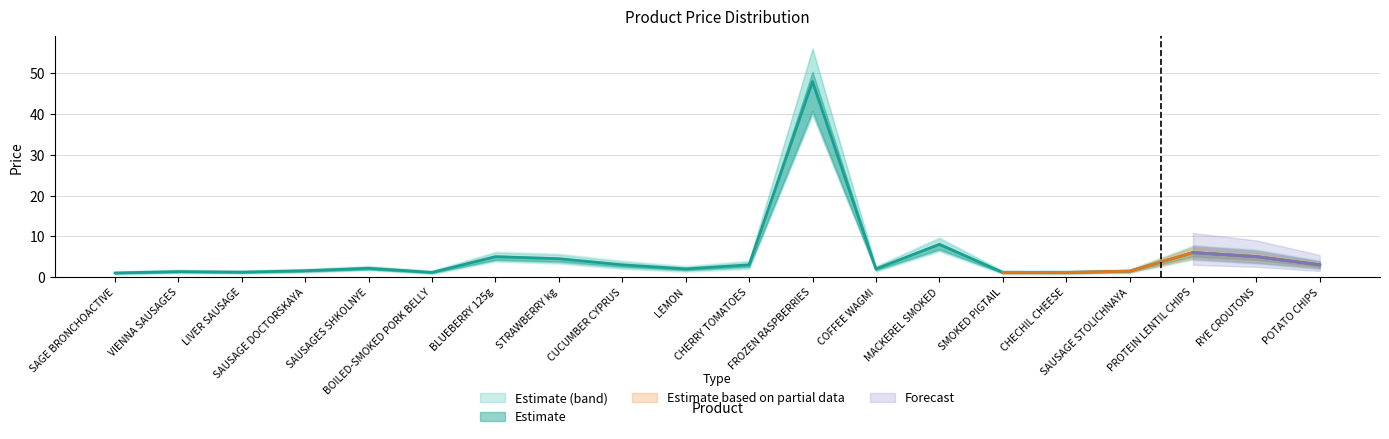

What is the sum of all values?

101.6